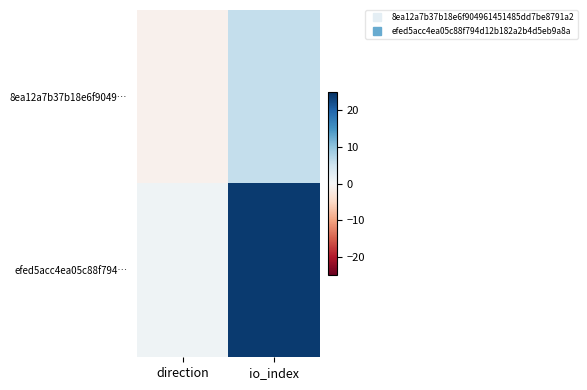

Which series has the largest range (max minus min)?

efed5acc4ea05c88f794…